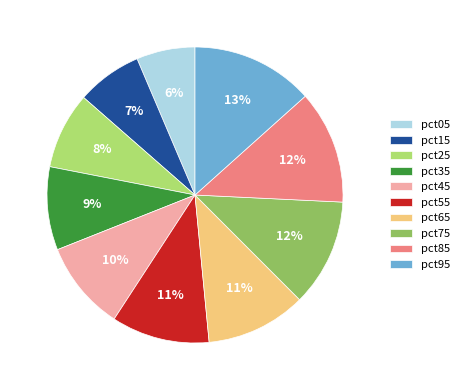

Is the sum of pct35 and pct75 greater than half?

No